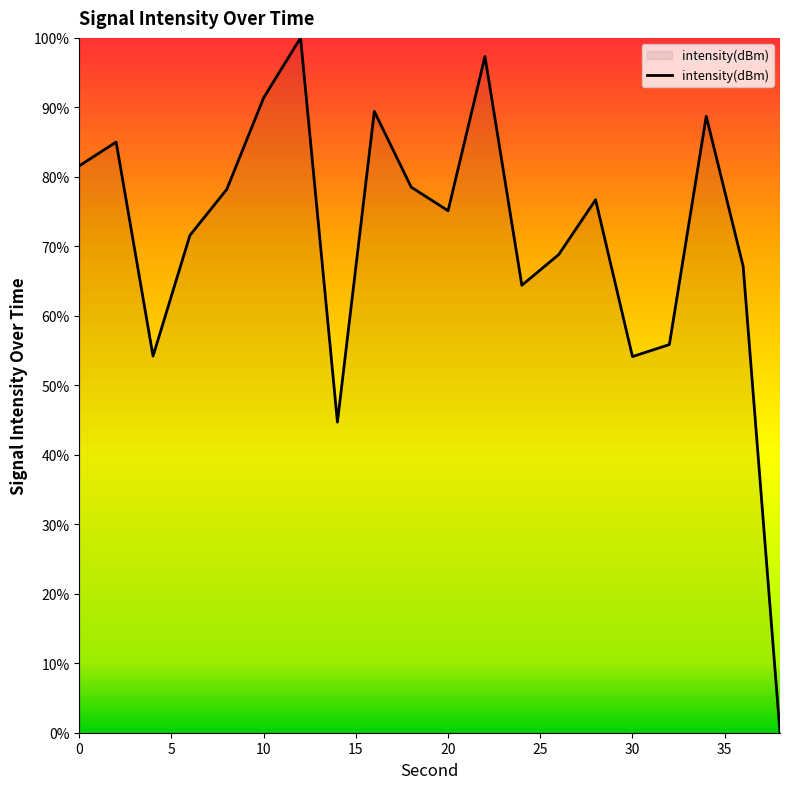

What is the difference between the maximum and minimum values?

100.0